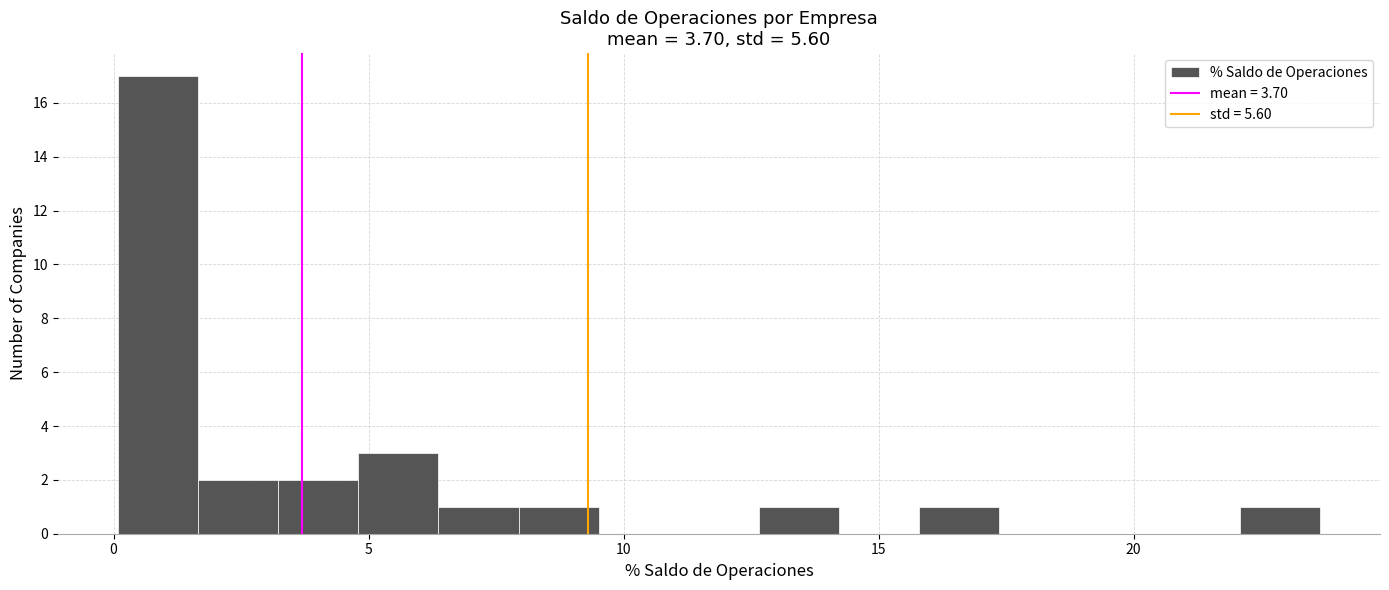

Read against the x-axis, roughly where is the centre of the tallest bar?

1.0